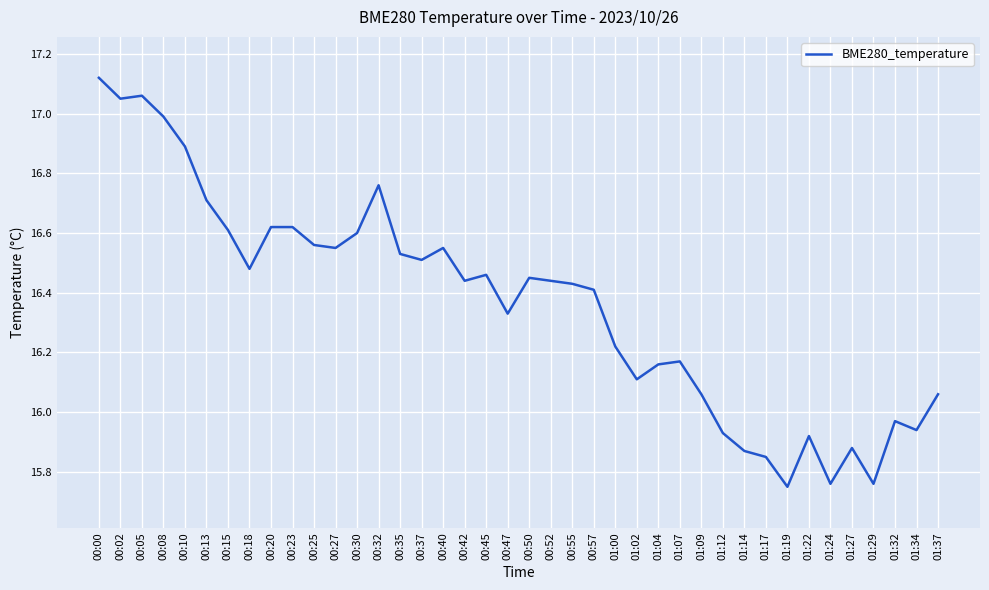

Where does the data first go above 16?

00:00